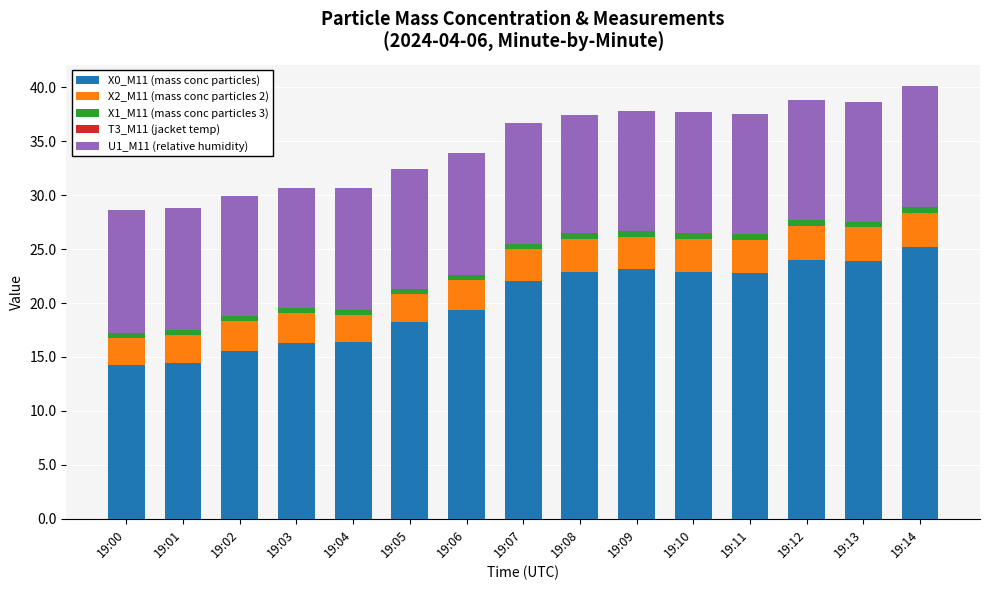

The value of X0_M11 (mass conc particles) at 19:09 is 23.1. True or false?

True